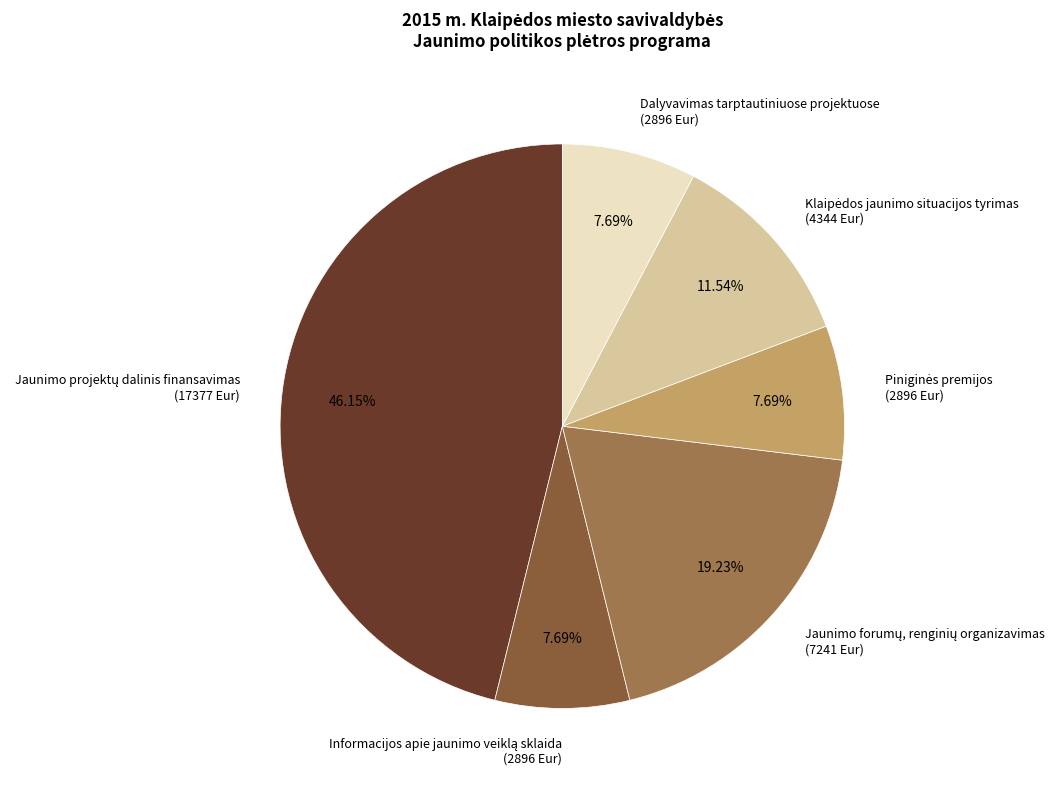

Does any single category account for the majority?

No